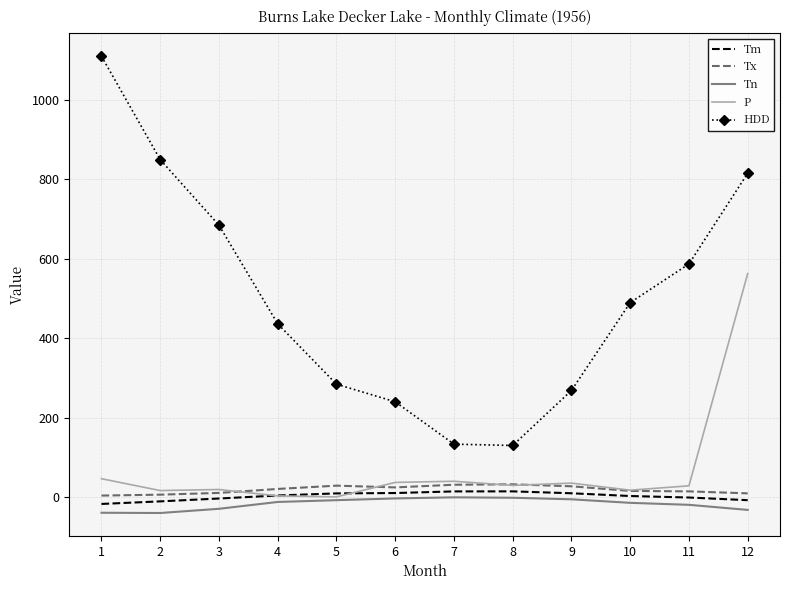

Which series has the largest total across all categories?

HDD